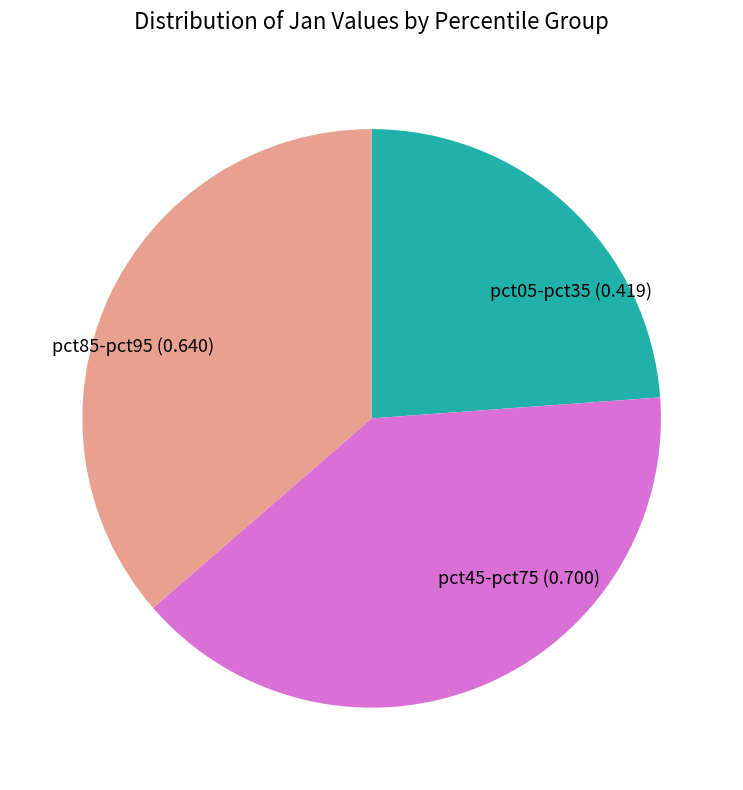

Is the sum of pct45-pct75 (0.700) and pct05-pct35 (0.419) greater than half?

Yes